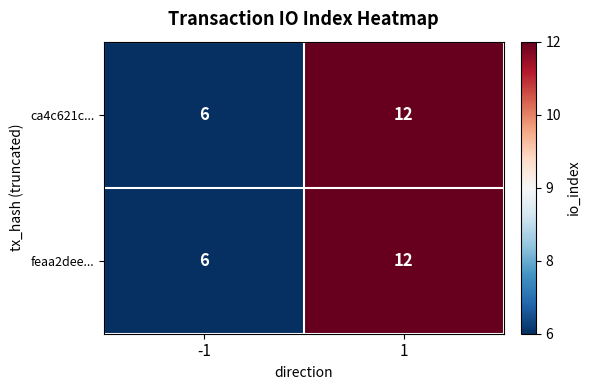

True or false: feaa2dee... has a value of 12 at 1.

True